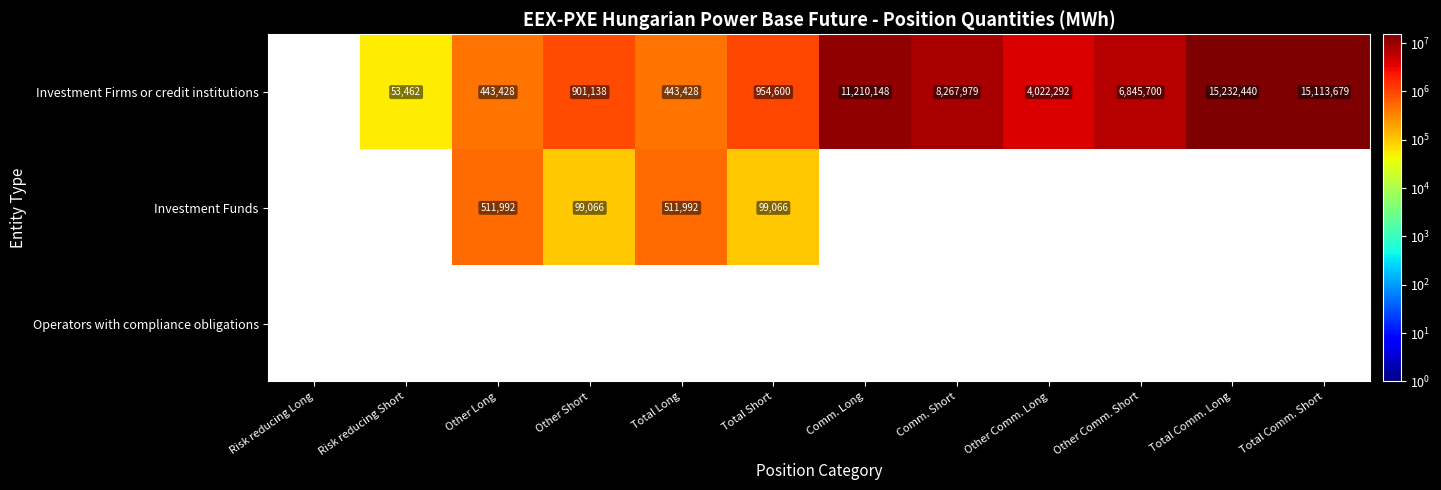

Is it true that Investment Firms or credit institutions equals 438980 at Other Short?

False